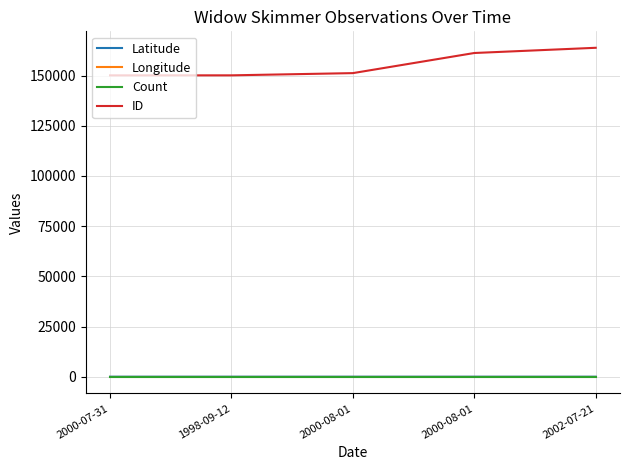

At which category is the sum across all series the highest?

2002-07-21